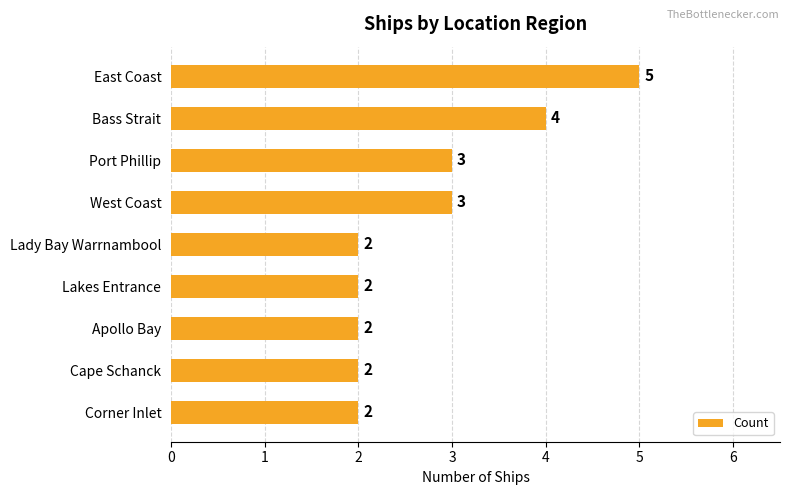

What is the difference between the second highest and second lowest values?

2